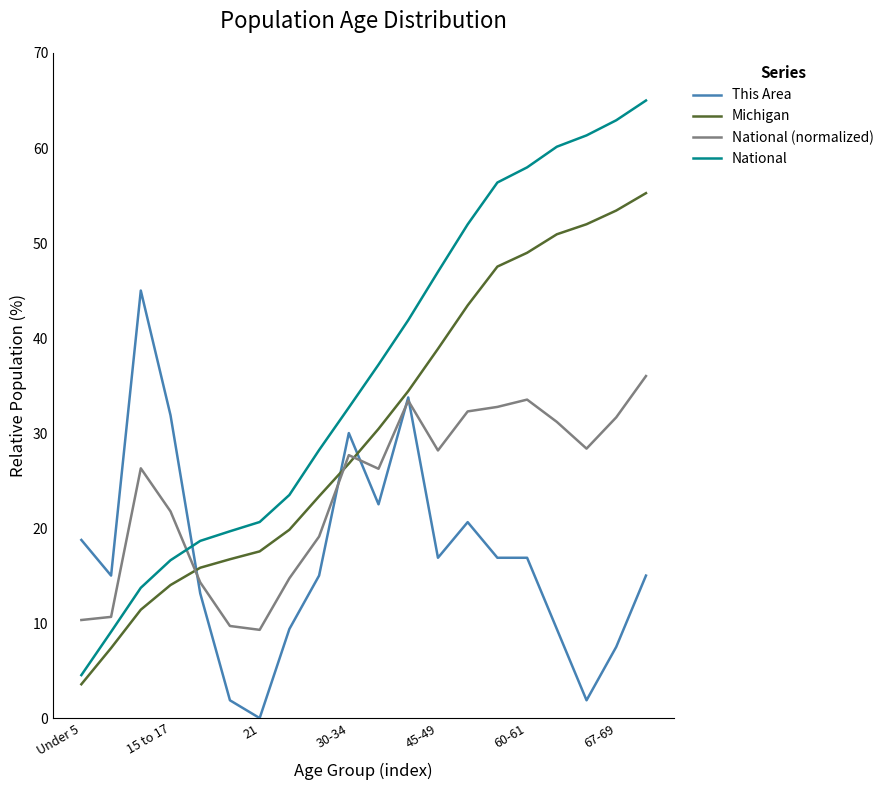

What is the maximum value for National?

65.0